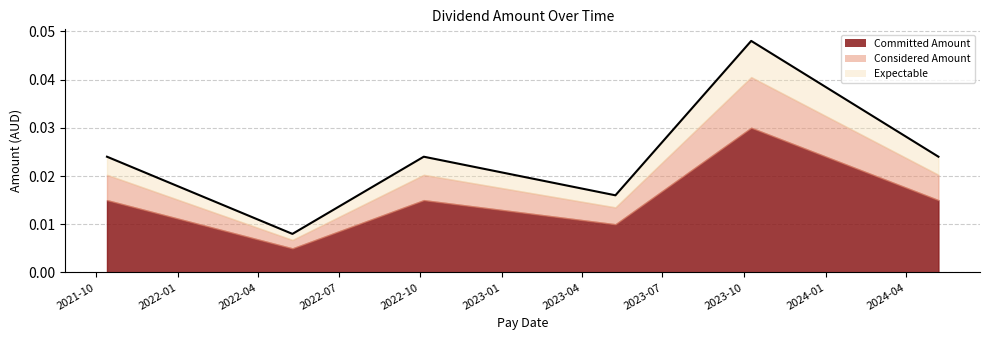

How many categories are shown in the chart?

6